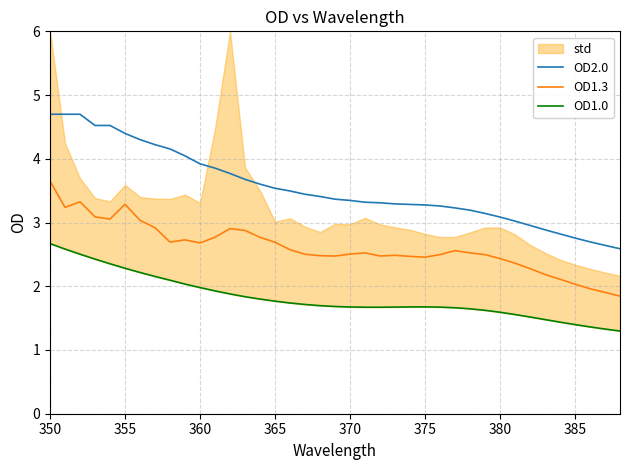

True or false: OD2.0 and OD1.3 cross at least once.

False